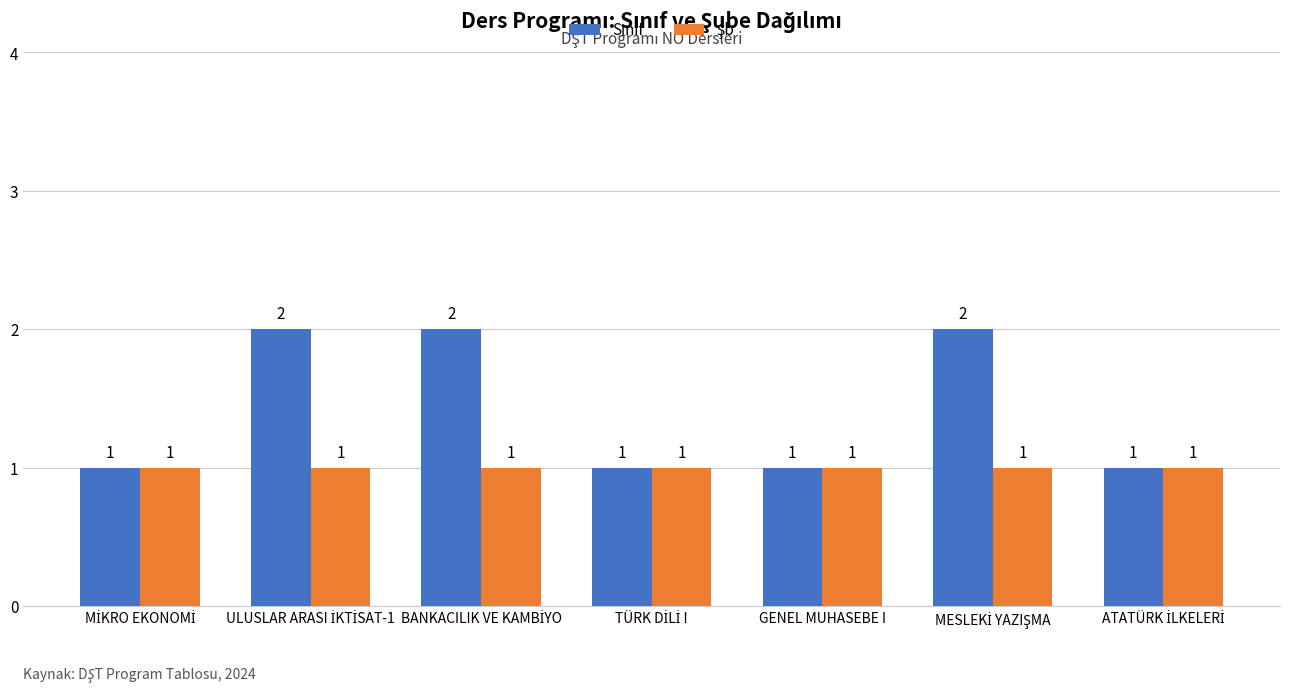

How many categories are shown in the chart?

7